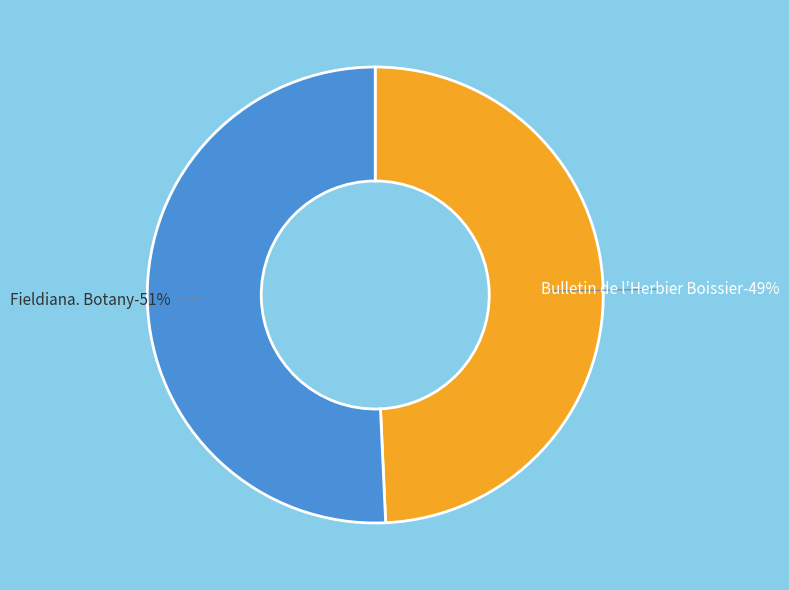

How many segments does this pie chart have?

2